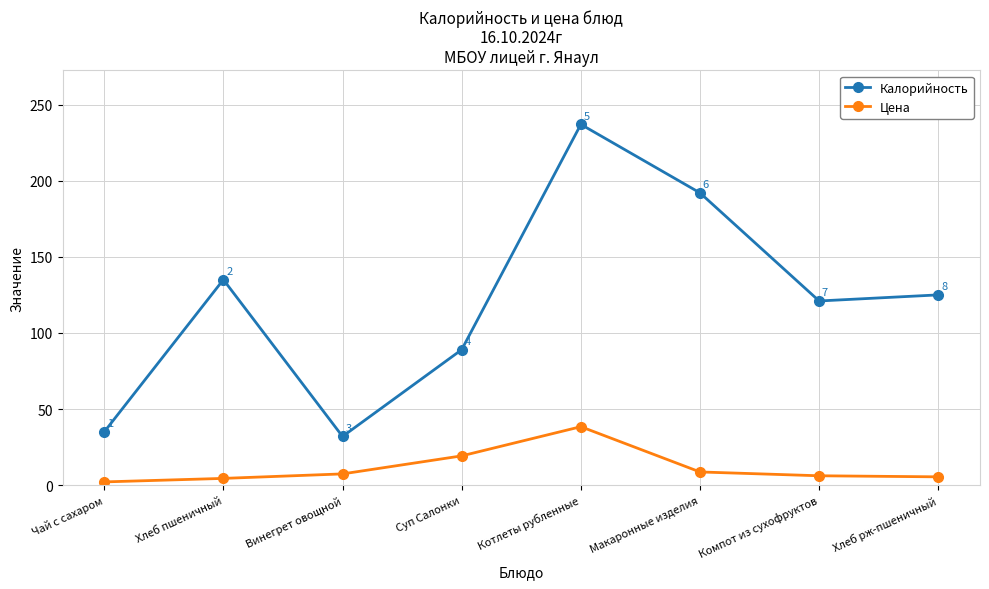

Which series changed the most between Винегрет овощной and Хлеб рж-пшеничный?

Калорийность